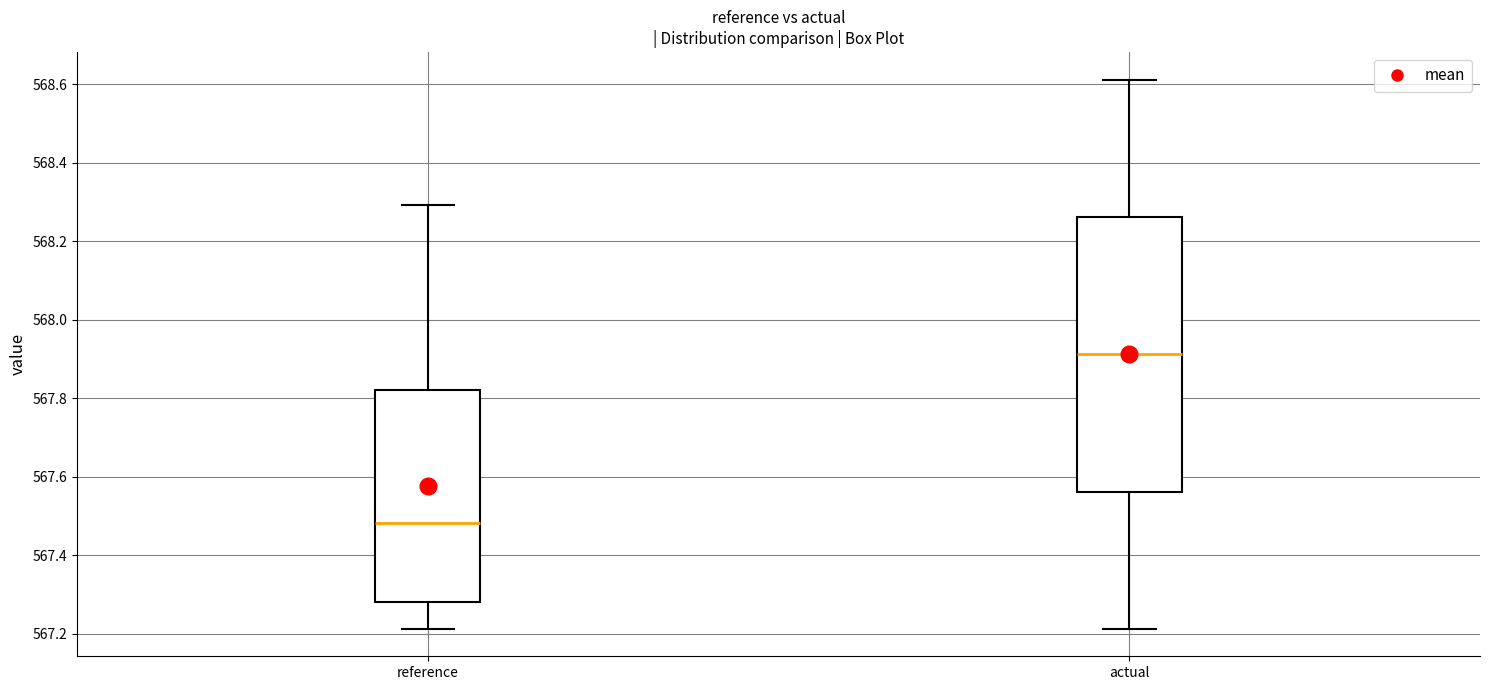

Which box has the highest median line?

actual